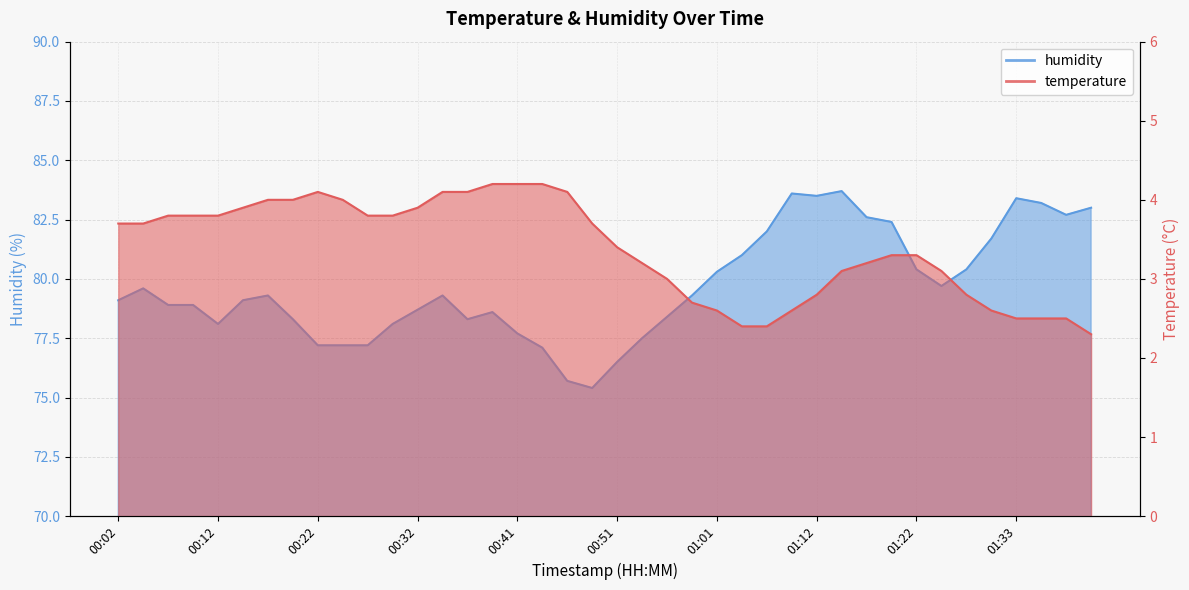

List the labels in order of temperature value, smallest first.

01:41, 01:04, 01:07, 01:33, 01:35, 01:38, 01:01, 01:09, 01:30, 00:59, 01:12, 01:27, 00:56, 01:14, 01:24, 00:54, 01:17, 01:19, 01:22, 00:51, 00:02, 00:04, 00:49, 00:07, 00:09, 00:12, 00:27, 00:29, 00:14, 00:32, 00:17, 00:19, 00:24, 00:22, 00:34, 00:37, 00:46, 00:39, 00:41, 00:44